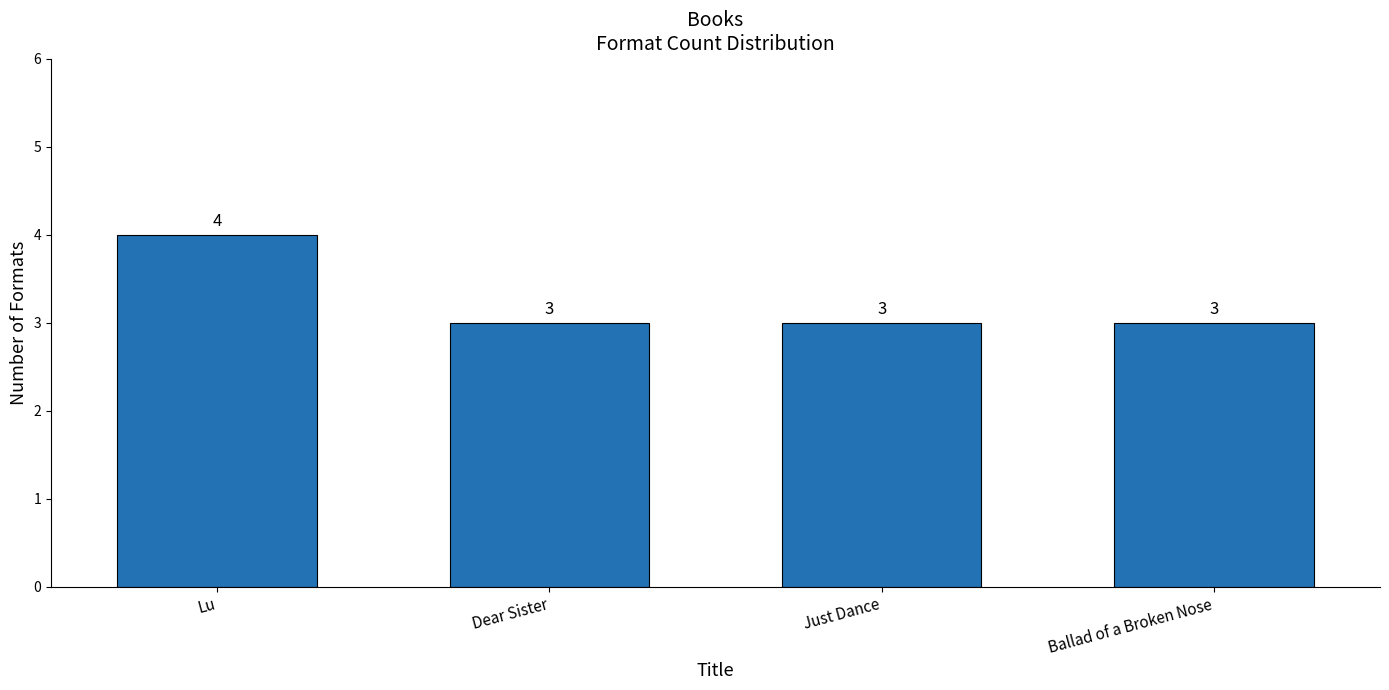

Reading left to right, transcribe all the data shown in this chart.

Lu=4	Dear Sister=3	Just Dance=3	Ballad of a Broken Nose=3